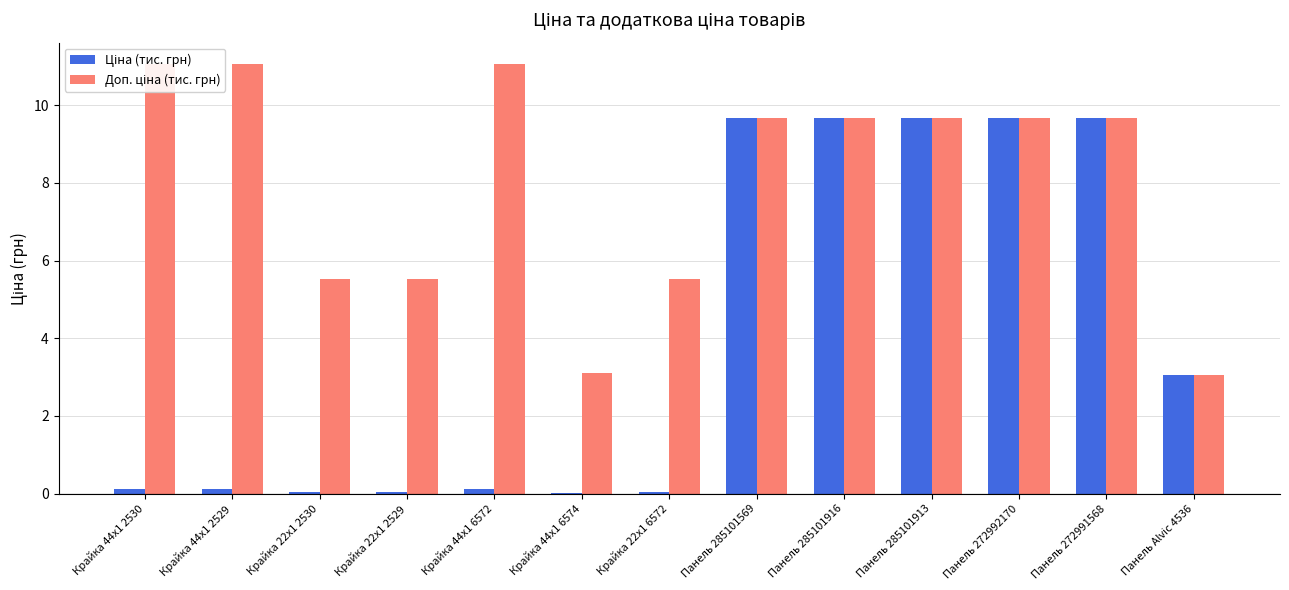

At which category does the chart reach its minimum across all series?

Крайка 44x1 6574